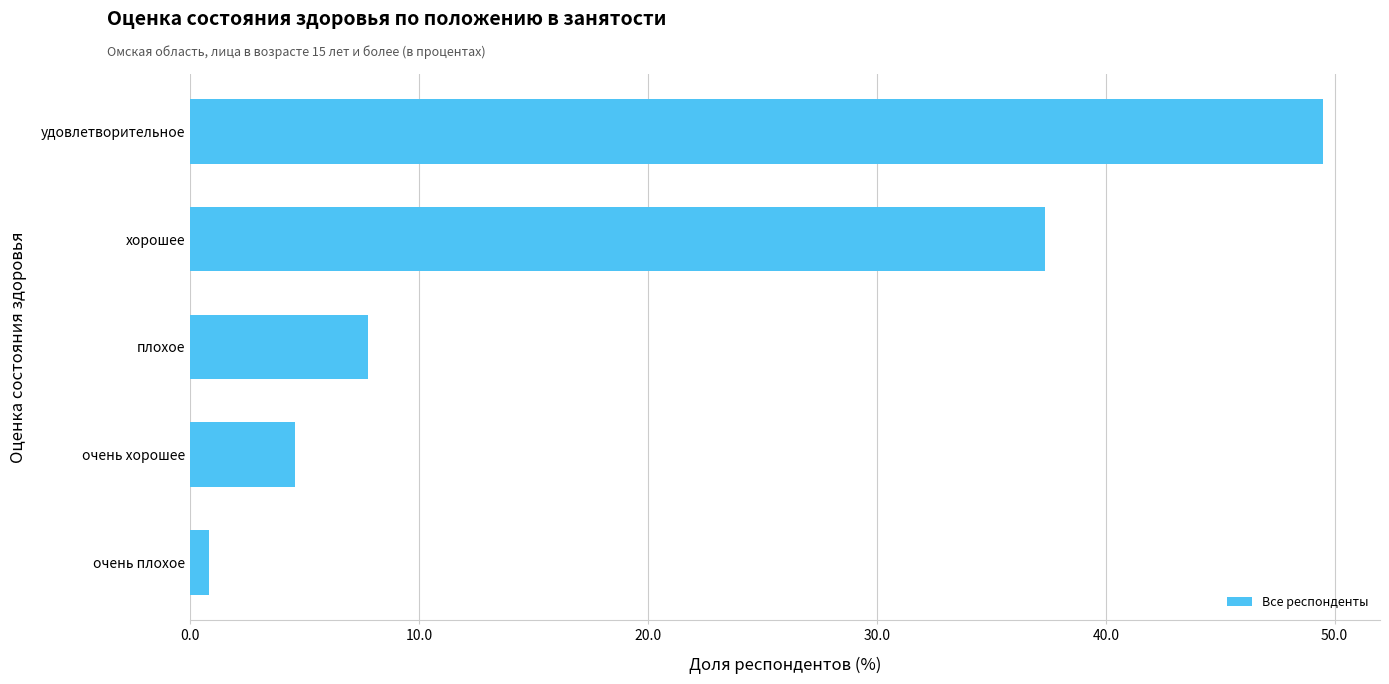

The chart shows a value of 65.9 at удовлетворительное. True or false?

False